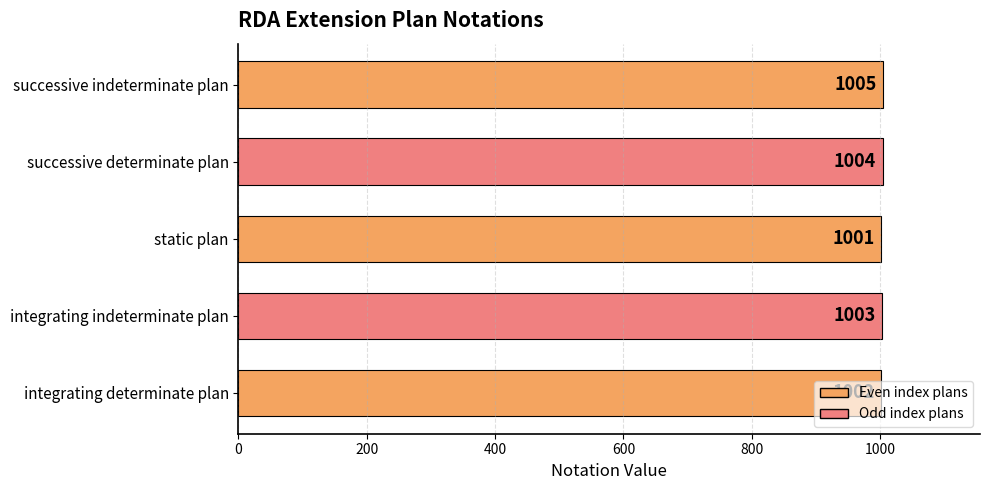

What is the minimum value shown in the chart?

1001